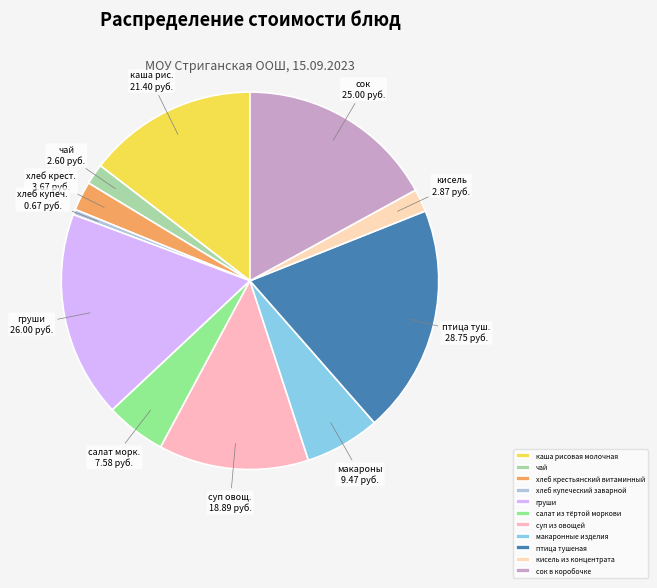

The салат из тёртой моркови slice represents 5% of the pie. True or false?

True